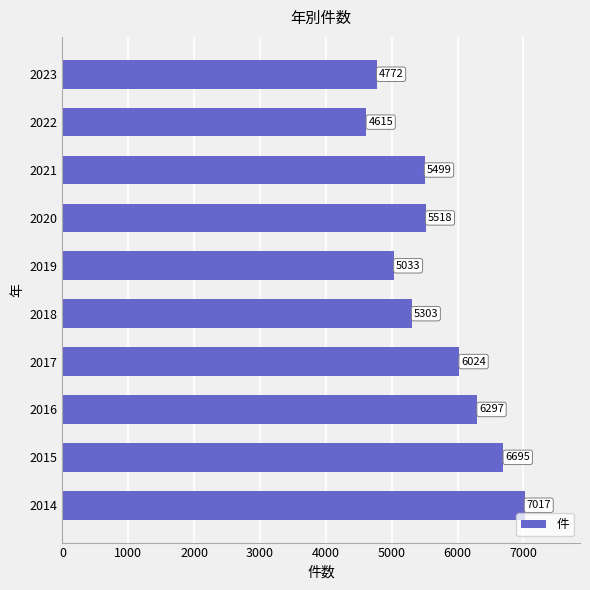

What is the sum of all values?

56773